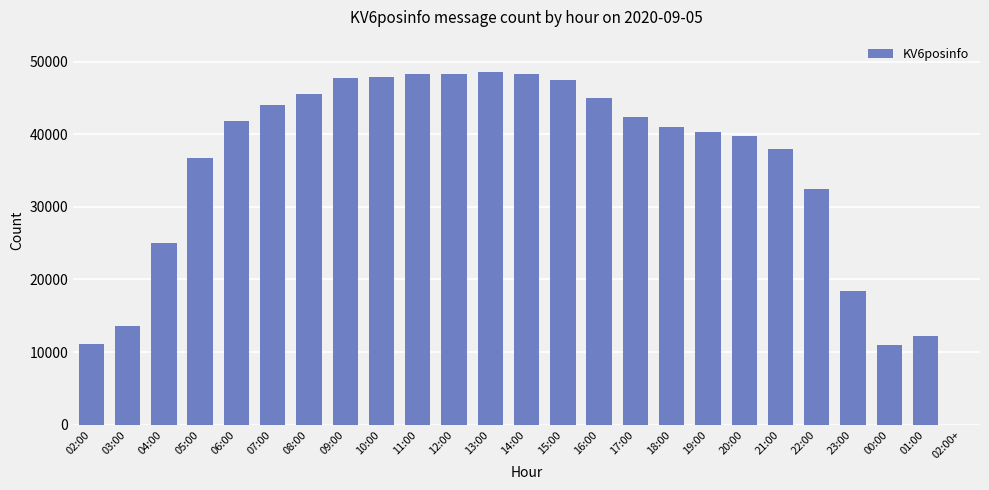

The value at 02:00 is 17125. True or false?

False